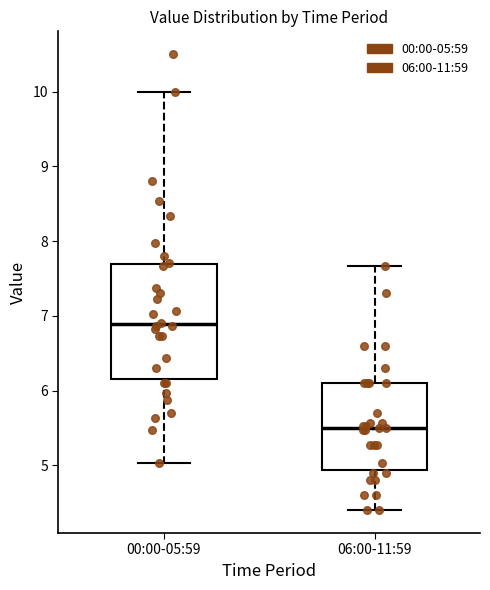

Where is the upper edge of the box for 00:00-05:59 on the y-axis? The values are not printed on the chart, so give them approximately, as read against the axis.

7.7